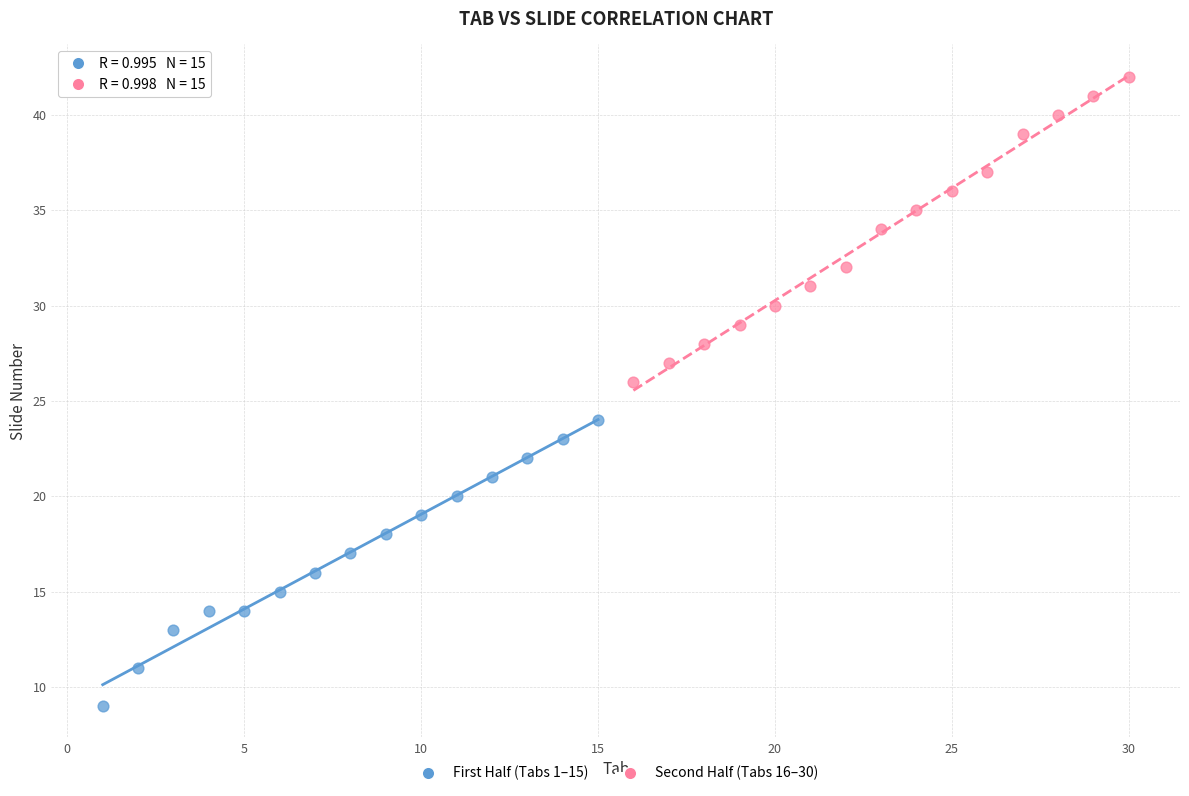

Which series reaches the minimum Y coordinate?

First Half (Tabs 1–15)